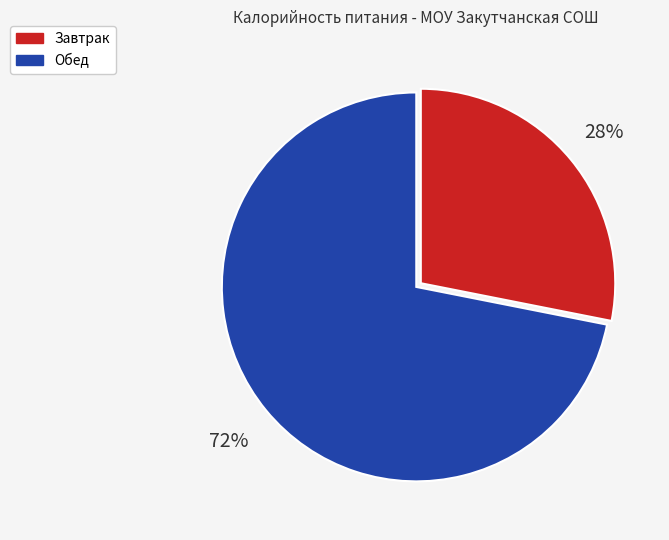

To the nearest percent, what is the average slice percentage?

50%